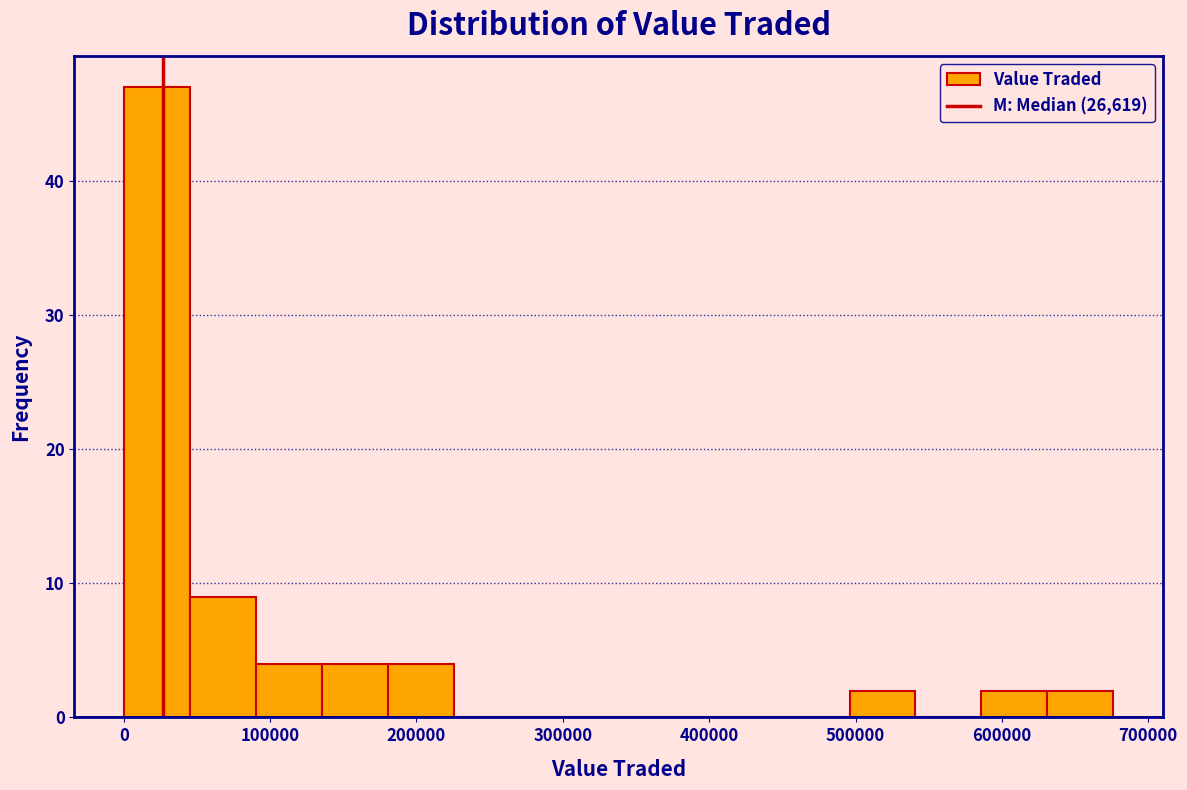

How tall is the bar that spans 140000 to 180000 on the x-axis? Neither the bar edges nor the heights are printed on the chart, so give them approximately, as read against the axes.

4